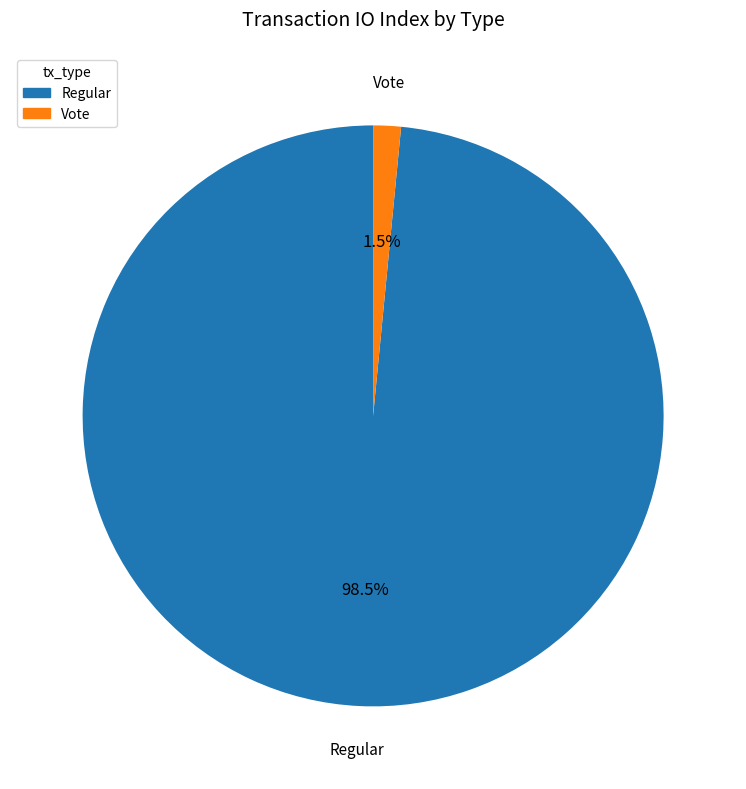

Is the sum of Regular and Vote greater than half?

Yes